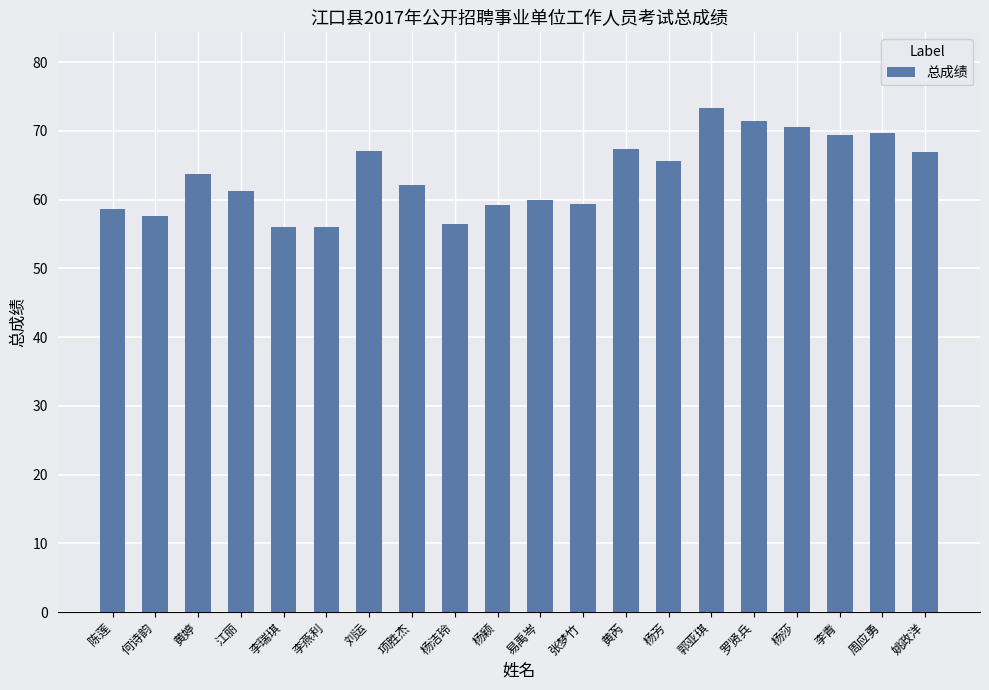

What is the sum of the values at 陈莲 and 杨洁玲?

115.1